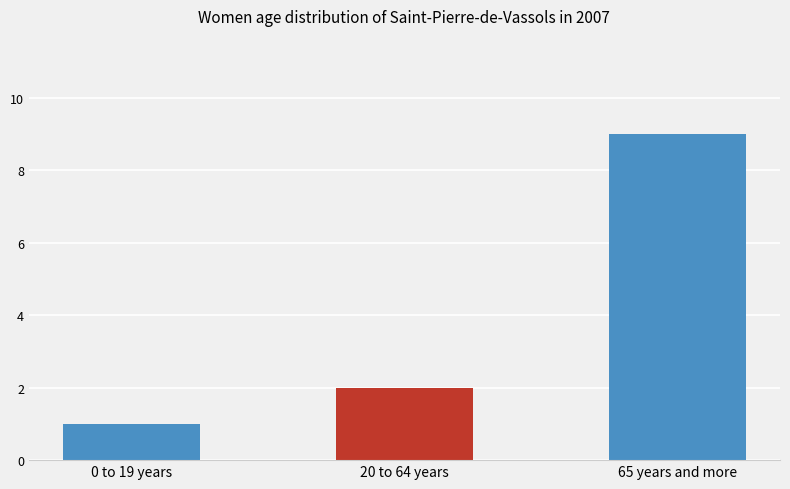

Which category has the highest value across all series?

65 years and more